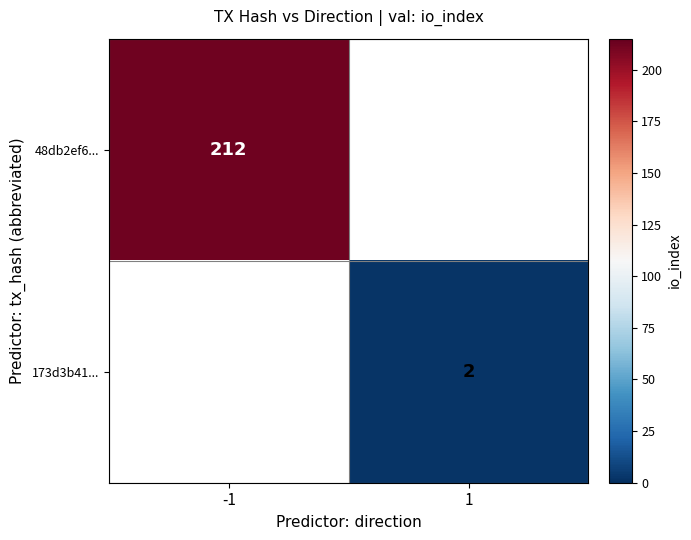

True or false: 173d3b41... has a value of 1 at 1.

False